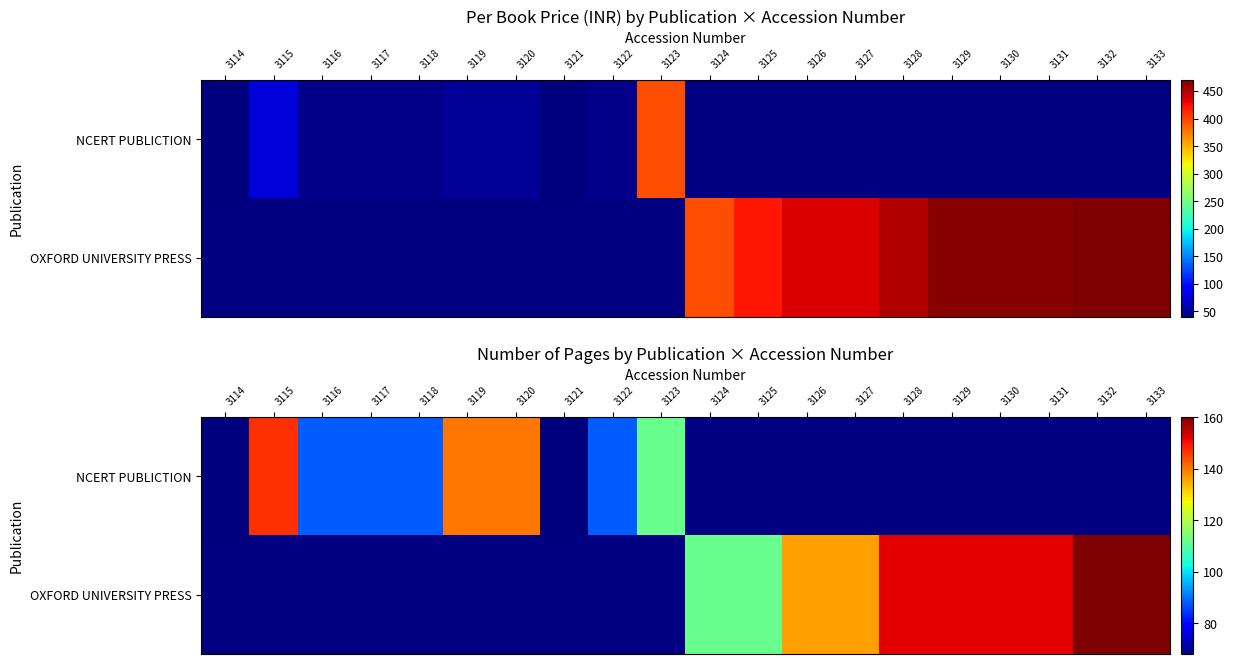

Rank the series by their average value, from lowest to highest.

NCERT PUBLICTION, OXFORD UNIVERSITY PRESS